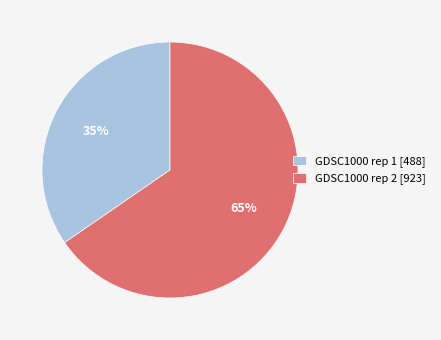

The GDSC1000 rep 1 [488] slice represents 35% of the pie. True or false?

True